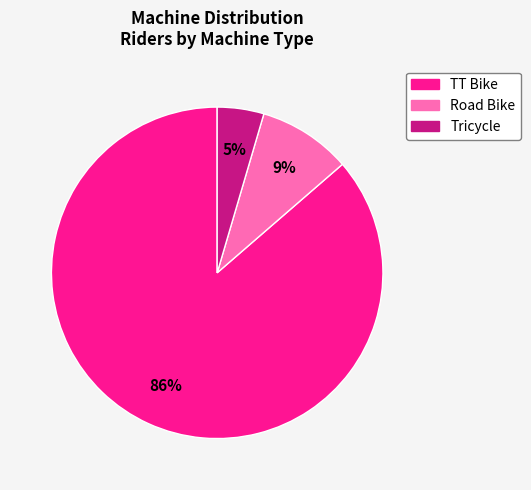

To the nearest percent, what portion does TT Bike represent?

86%